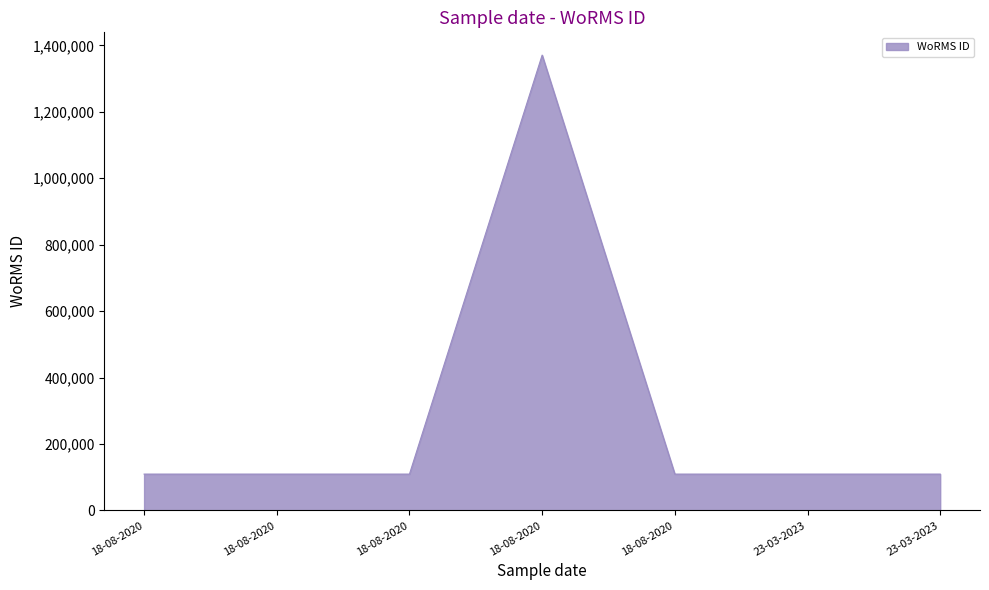

What is the value of the 1st point from the left?

109545